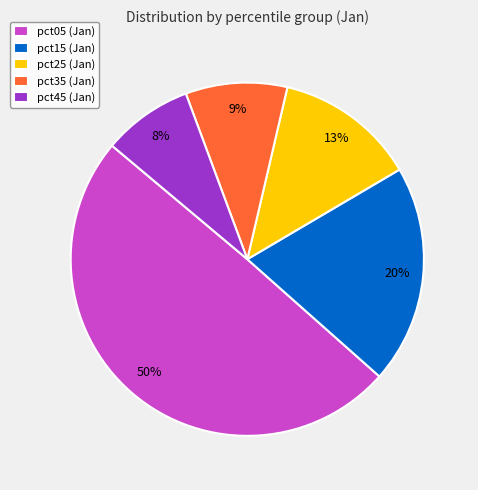

To the nearest percent, what is the difference between the pct45 (Jan) and pct35 (Jan) slice percentages?

1%